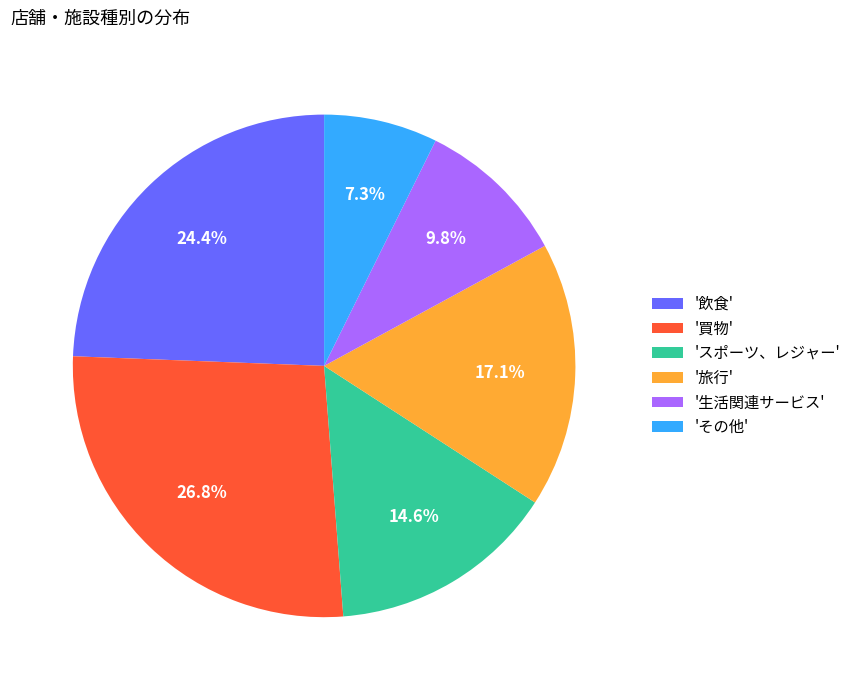

What is the ratio of the value at '旅行' to the value at '買物'?

0.6